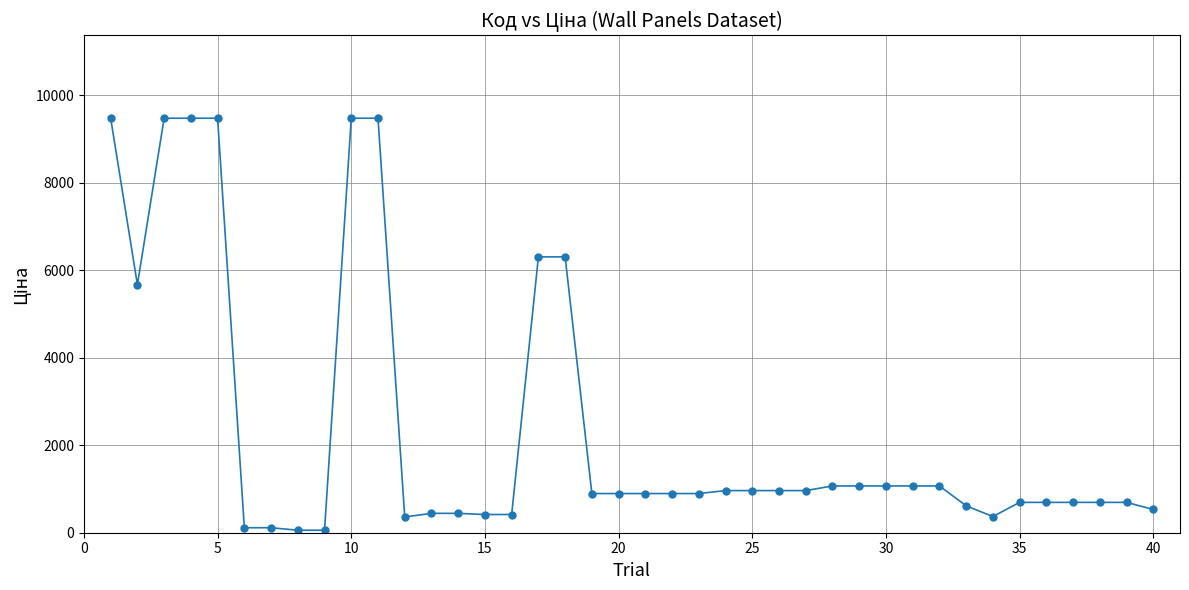

What is the value of the 37th point from the left?

694.3